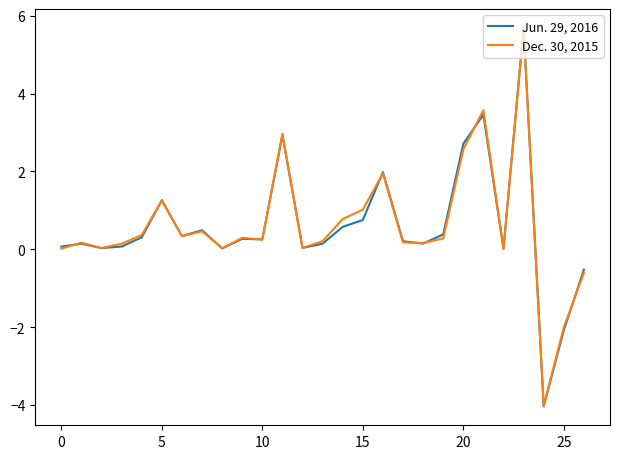

List the series in order of their overall mean, lowest first.

Jun. 29, 2016, Dec. 30, 2015